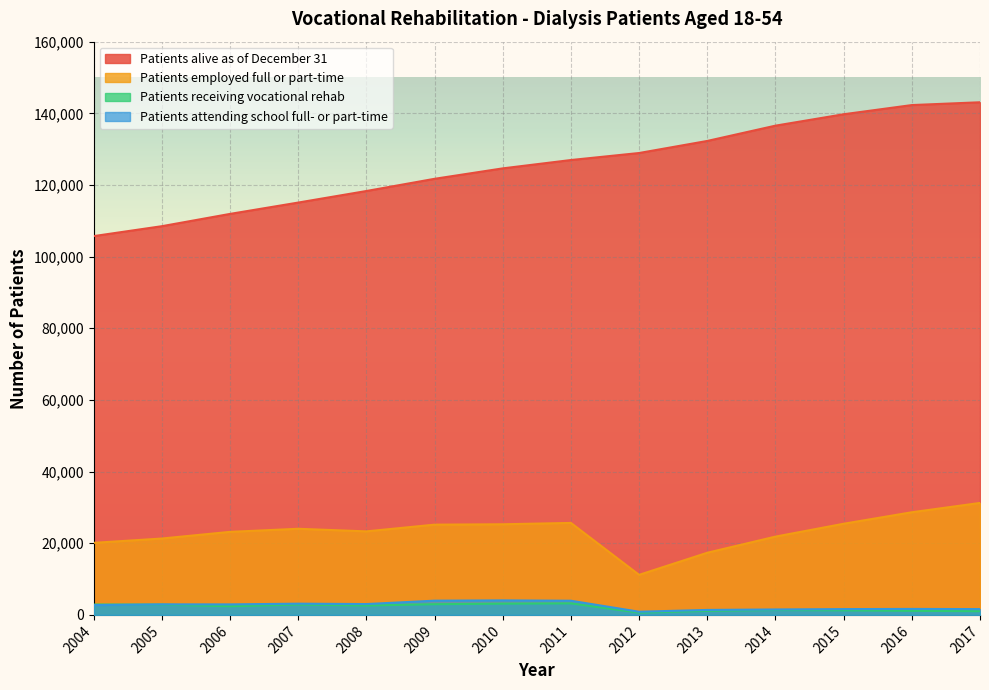

Reading left to right, list all the values displayed in this chart.

Patients alive as of December 31: 105727	108495	111924	115089	118314	121721	124633	126963	128923	132289	136556	139739	142303	143085
Patients employed full or part-time: 20110	21317	23178	24037	23316	25190	25297	25670	11180	17348	21853	25441	28651	31249
Patients receiving vocational rehab: 2901	2856	2418	2879	2619	2981	3136	3215	620	1126	1360	1269	1137	1035
Patients attending school full- or part-time: 2740	2944	2932	3137	3026	3971	4052	3956	883	1386	1519	1619	1668	1621